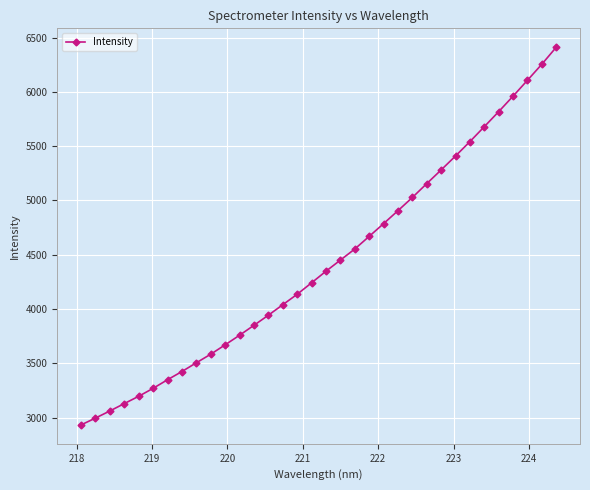

What is the maximum value shown in the chart?

6411.9